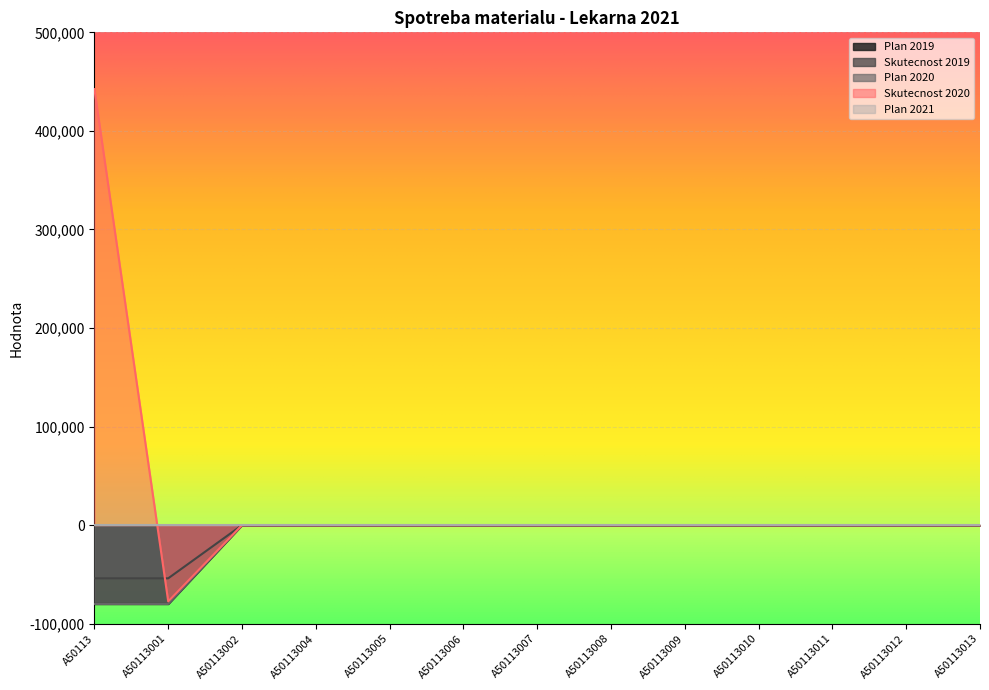

Reading left to right, list all the values displayed in this chart.

Plan 2019: -80000.0	-80000.0	0.0	0.0	0.0	0.0	0.0	0.0	0.0	0.0	0.0	0.0	0.0
Skutecnost 2019: -53976.9	-53976.9	0.0	0.0	0.0	0.0	0.0	0.0	0.0	0.0	0.0	0.0	0.0
Plan 2020: -80000.0	-80000.0	0.0	0.0	0.0	0.0	0.0	0.0	0.0	0.0	0.0	0.0	0.0
Skutecnost 2020: 442390.6	-77392.4	0.0	0.0	0.0	0.0	0.0	0.0	0.0	0.0	0.0	0.0	0.0